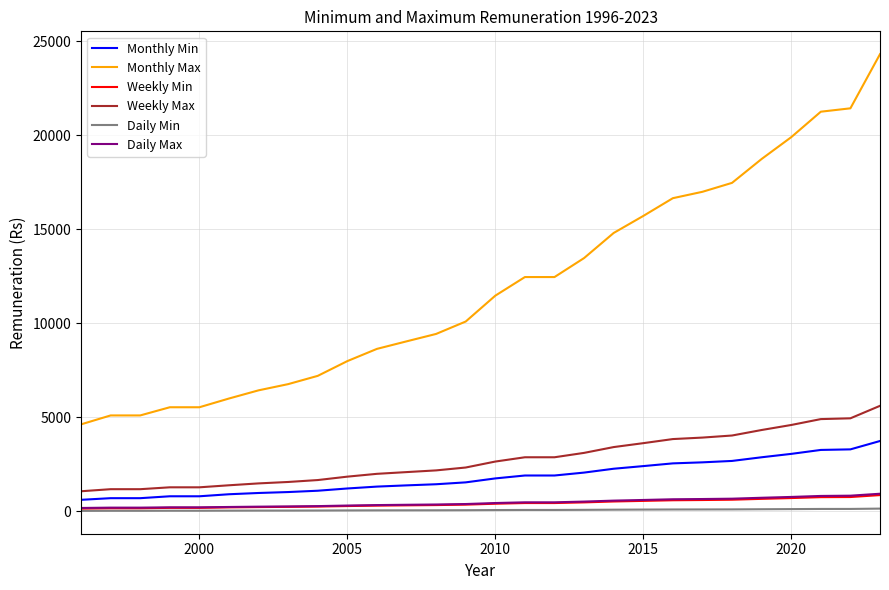

What is the minimum value shown in the chart?

23